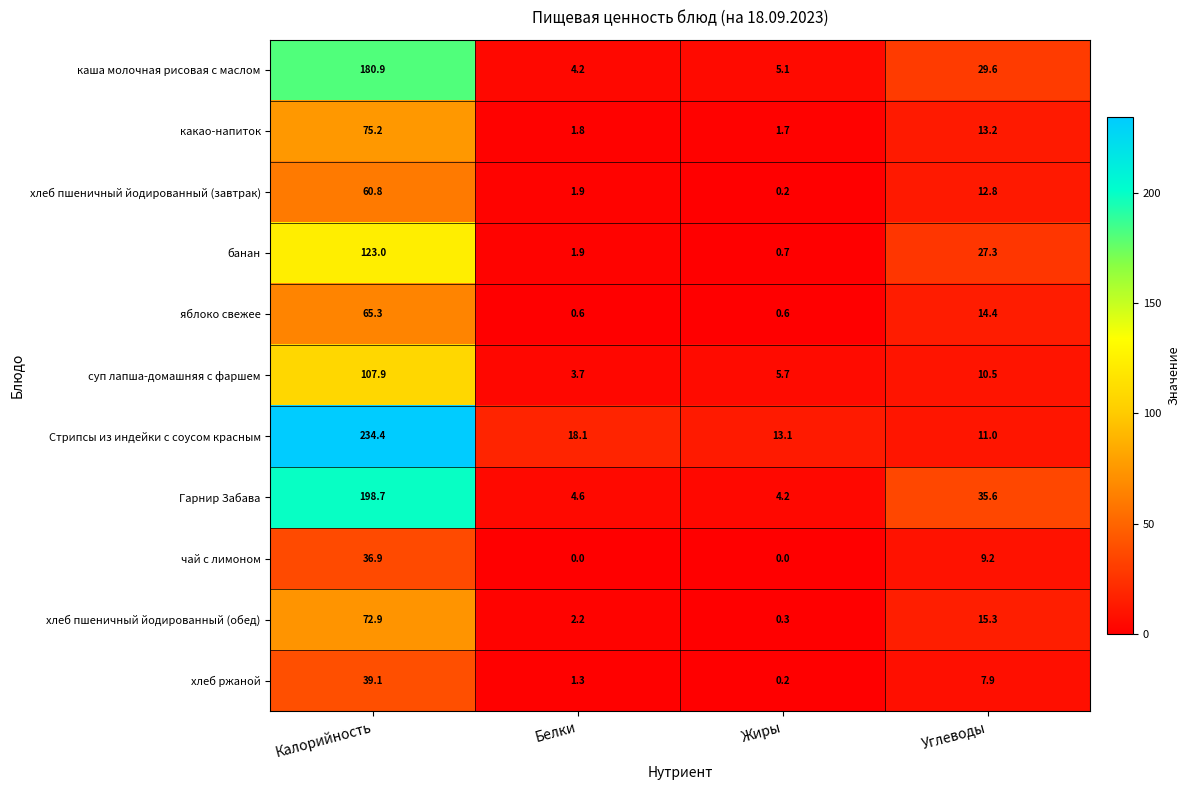

True or false: хлеб пшеничный йодированный (обед) has a value of 15.3 at Углеводы.

True